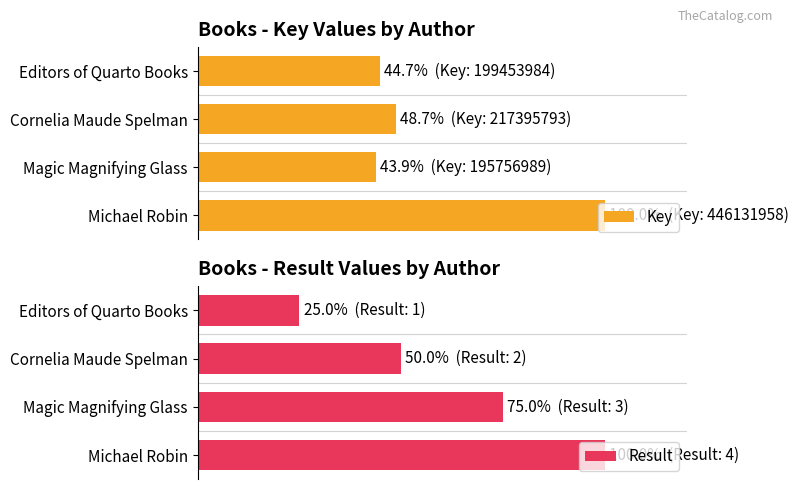

The Key series shows 44.7 at Editors of Quarto Books. True or false?

True